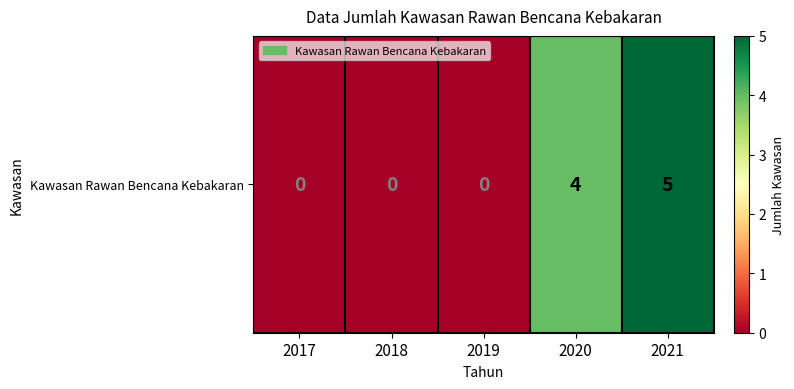

What is the difference between the maximum and minimum values?

5